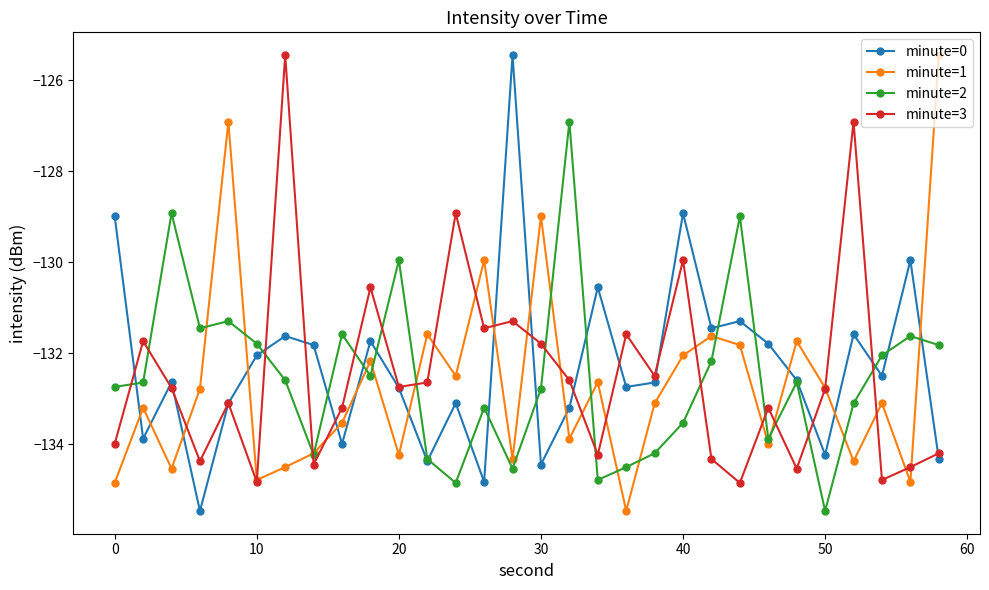

What is the minimum value for minute=2?

-135.5